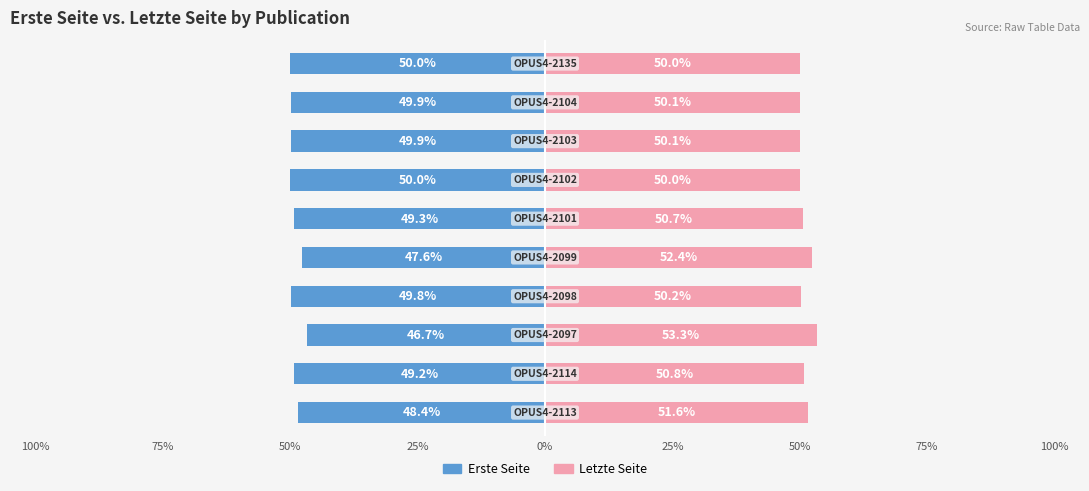

What is the label of the 4th bar from the right?

50%